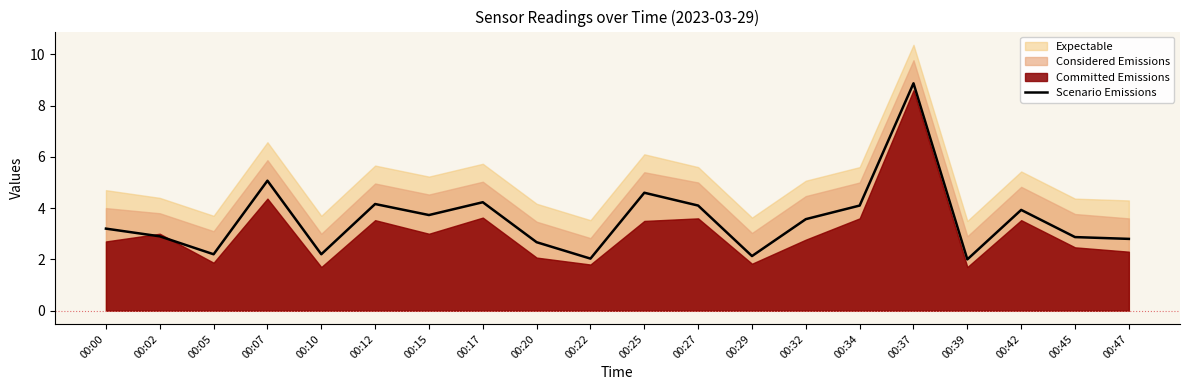

What is the average value?

3.6